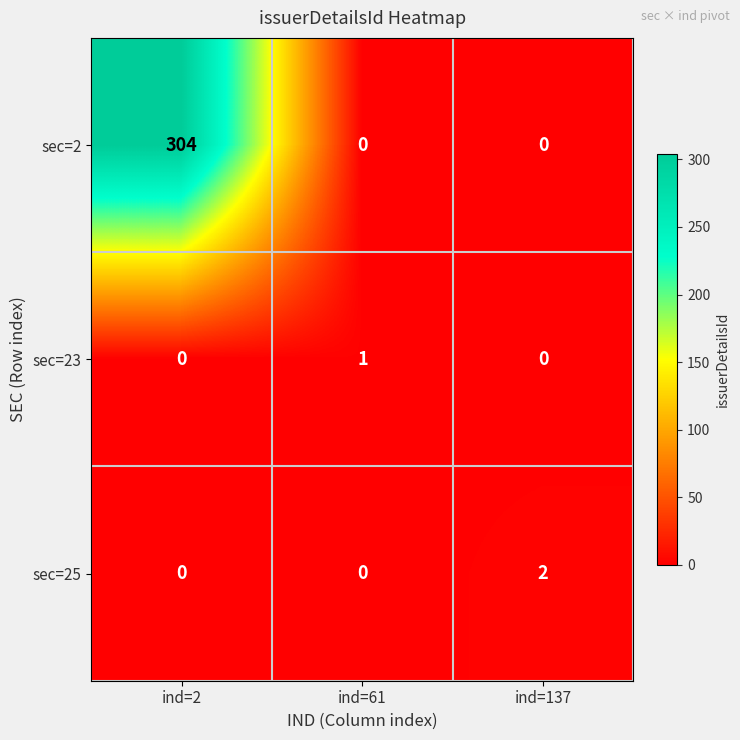

Count the number of categories in the chart.

3